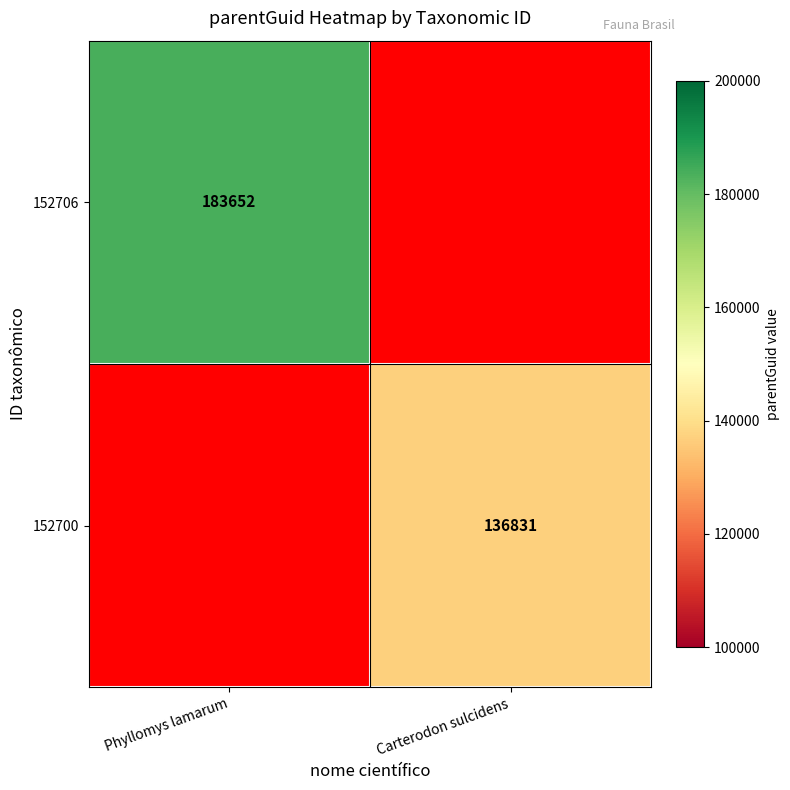

The 152700 series shows 66523 at Carterodon sulcidens. True or false?

False